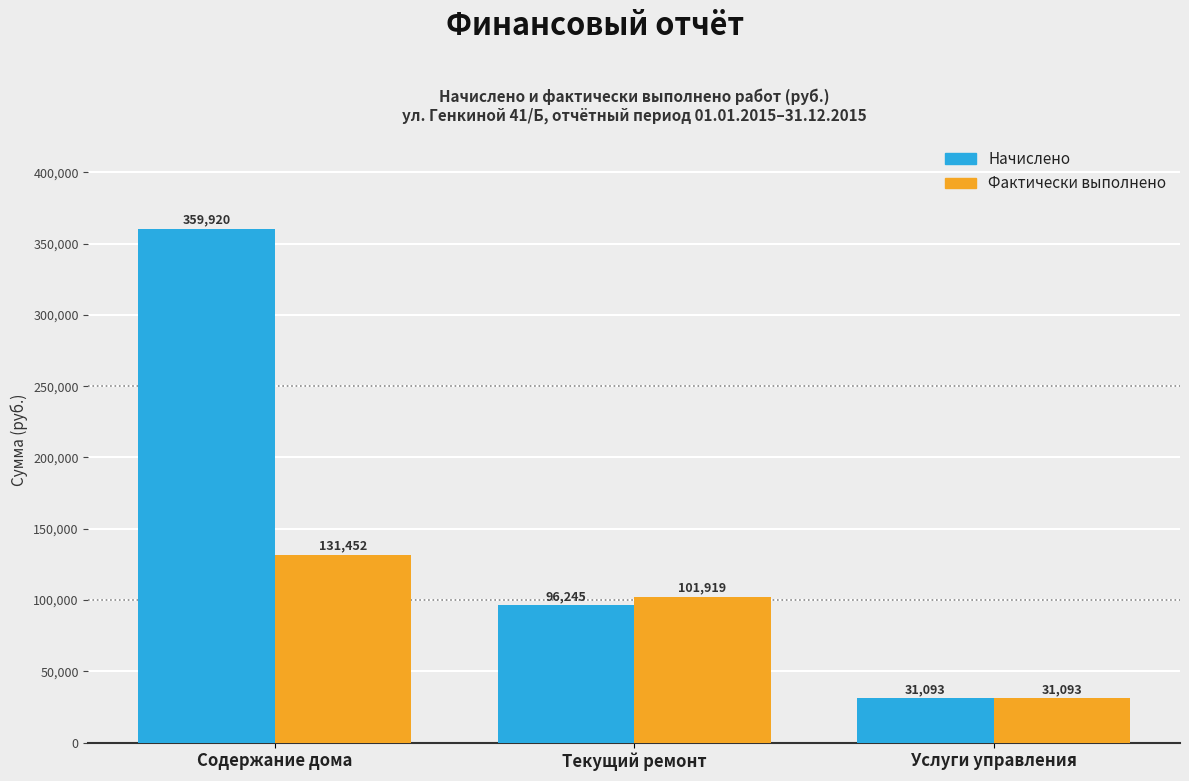

At how many categories does at least one series exceed 329157?

1